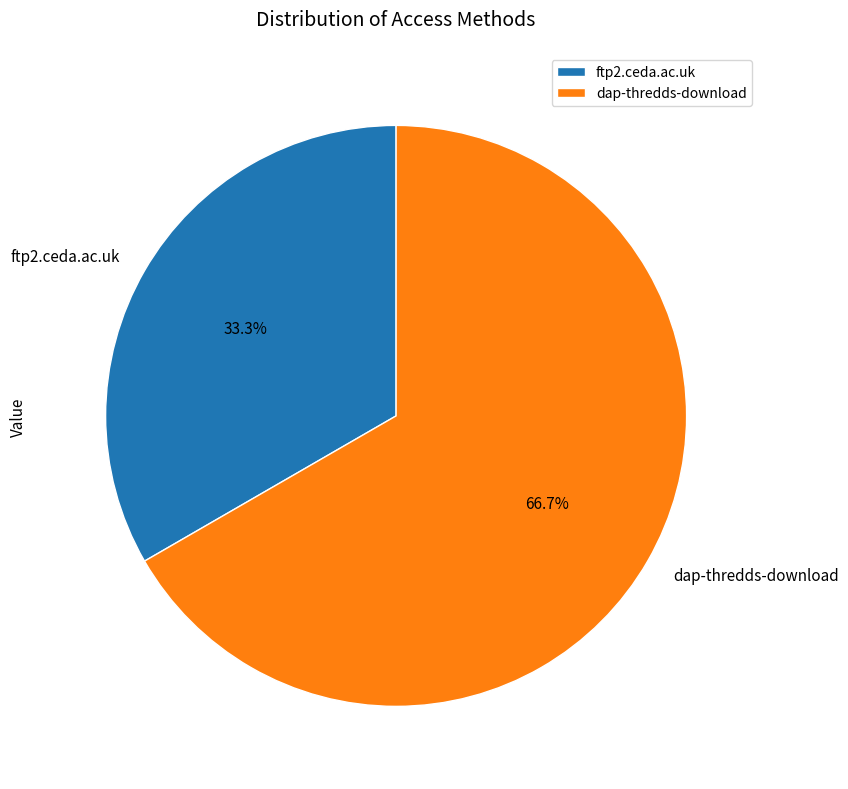

Which has a higher value, ftp2.ceda.ac.uk or dap-thredds-download?

dap-thredds-download